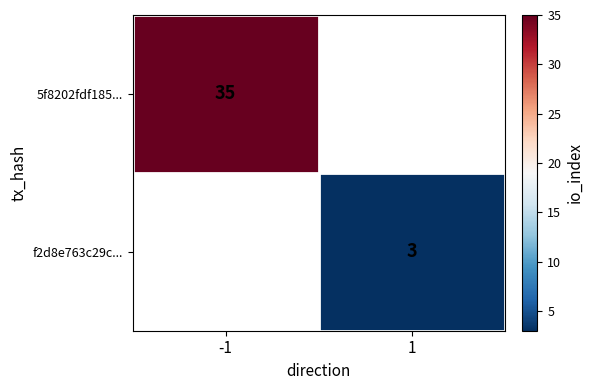

How many categories are shown in the chart?

2